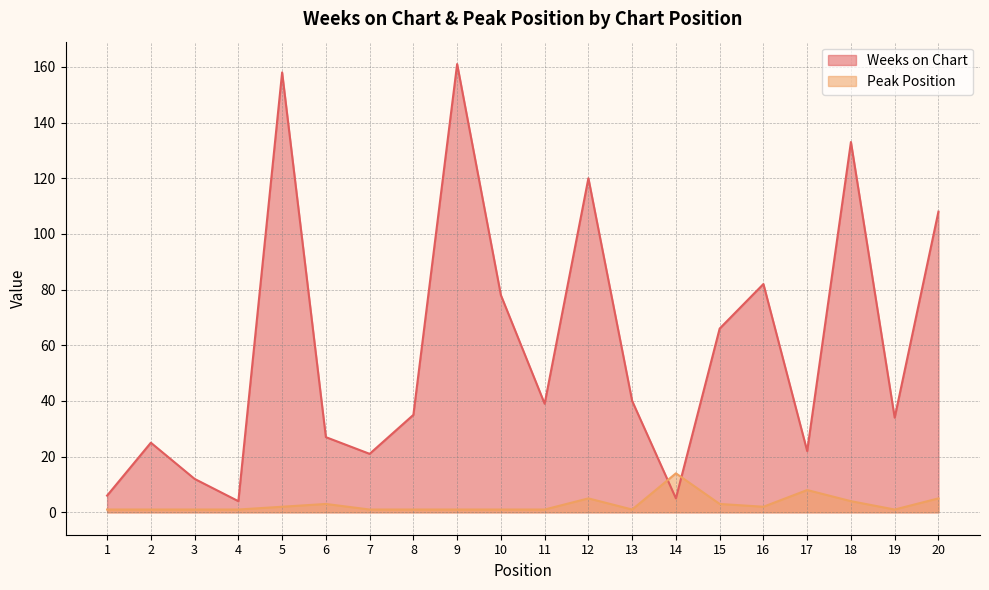

In Weeks on Chart, how many points are lower than both neighbors (excluding endpoints)?

6